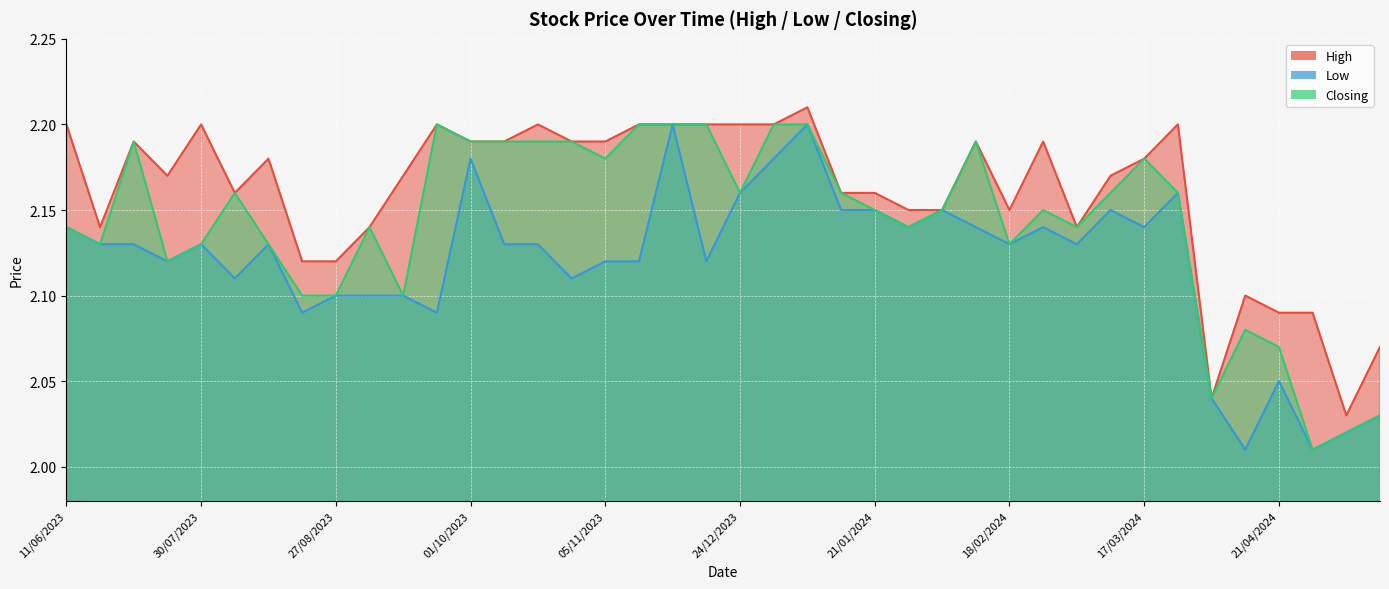

How many series are shown in this chart?

3